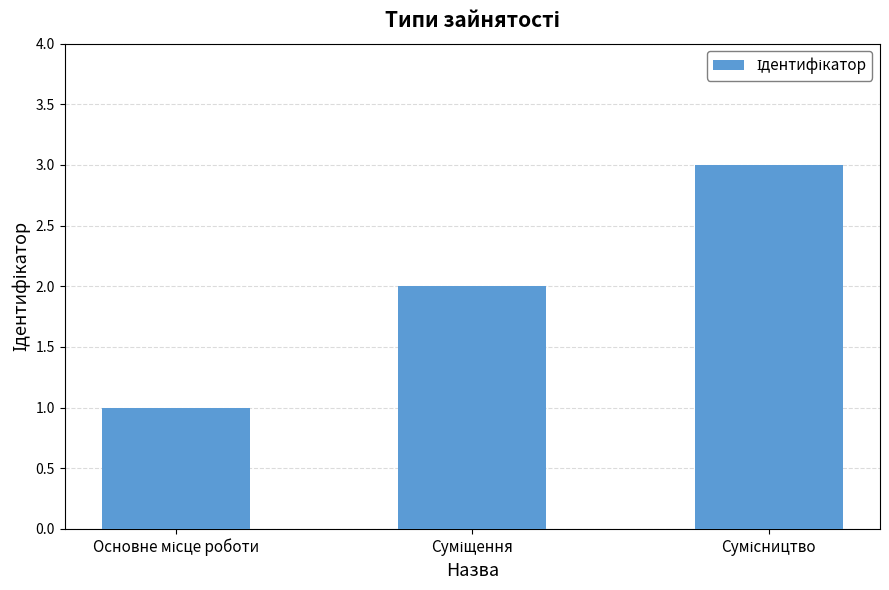

What is the maximum value shown in the chart?

3